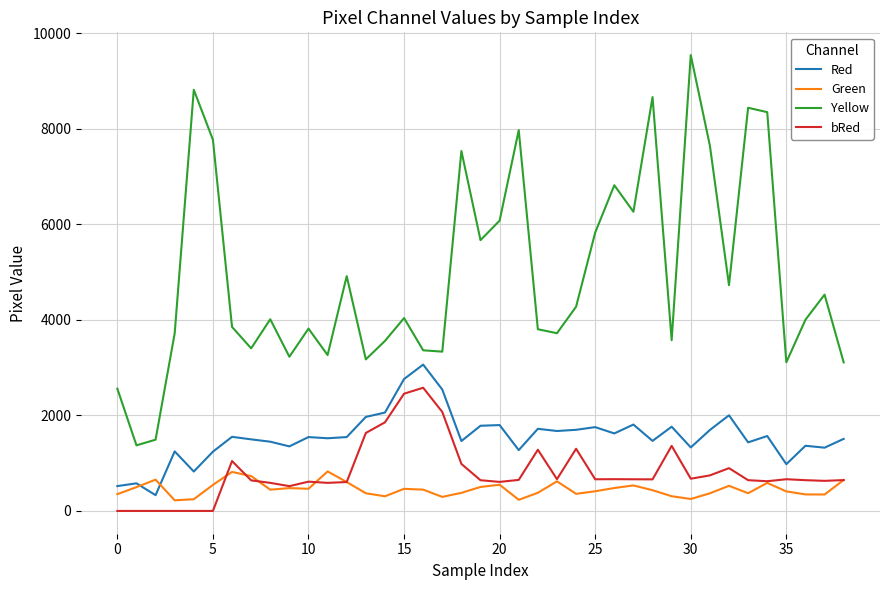

Which series has the widest spread of values?

Yellow